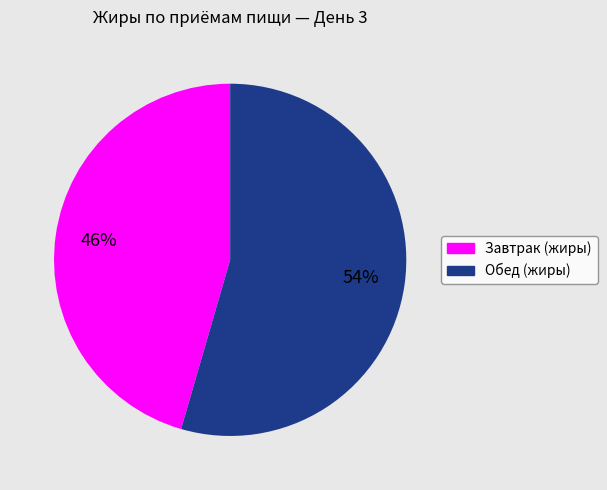

How many slices are in this pie chart?

2